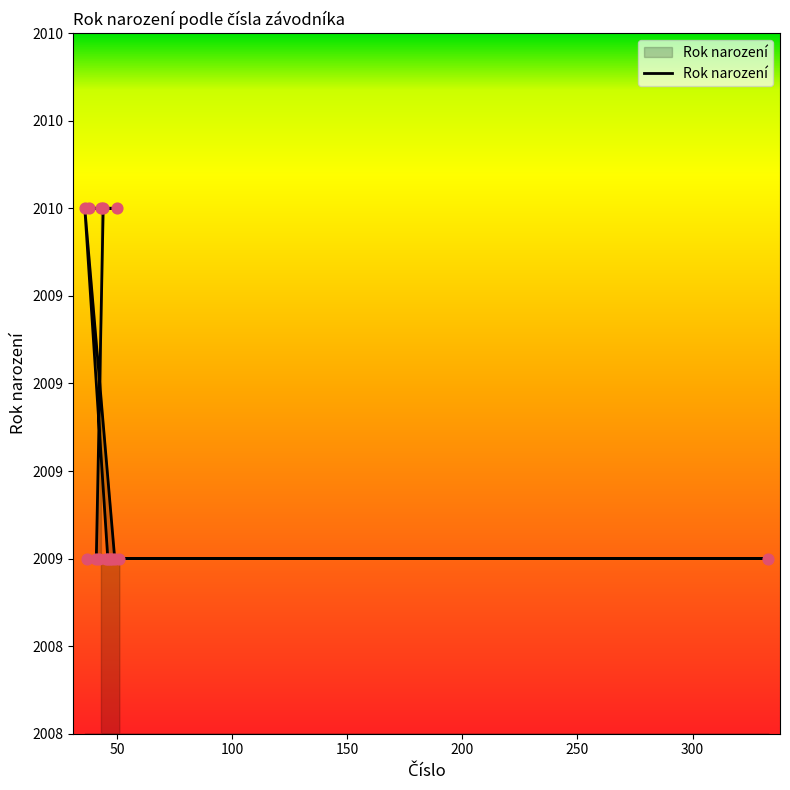

Between 38 and 49, which is larger?

38